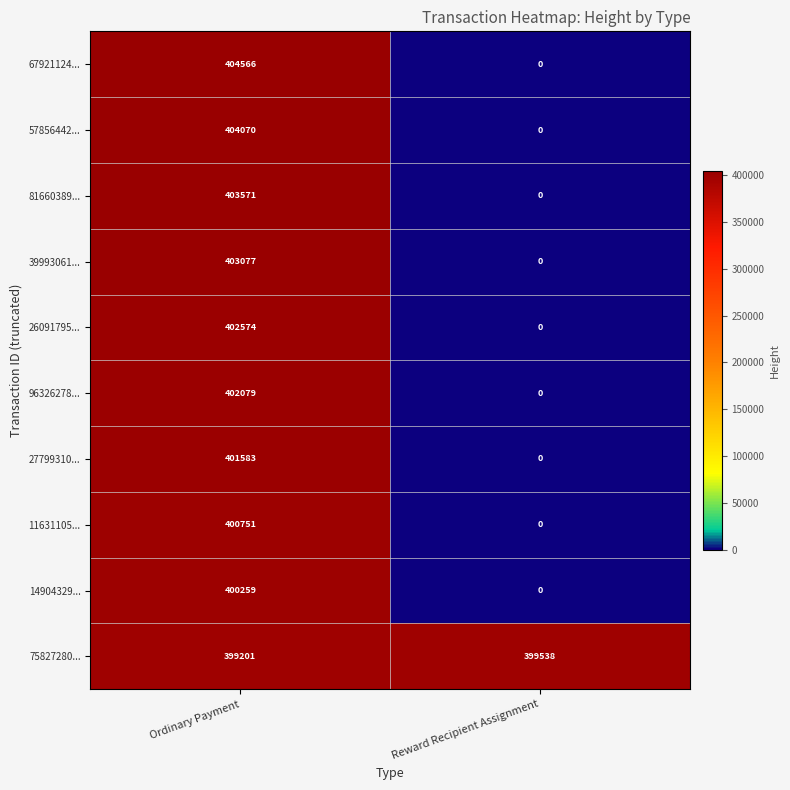

At how many categories does at least one series exceed 163210?

2